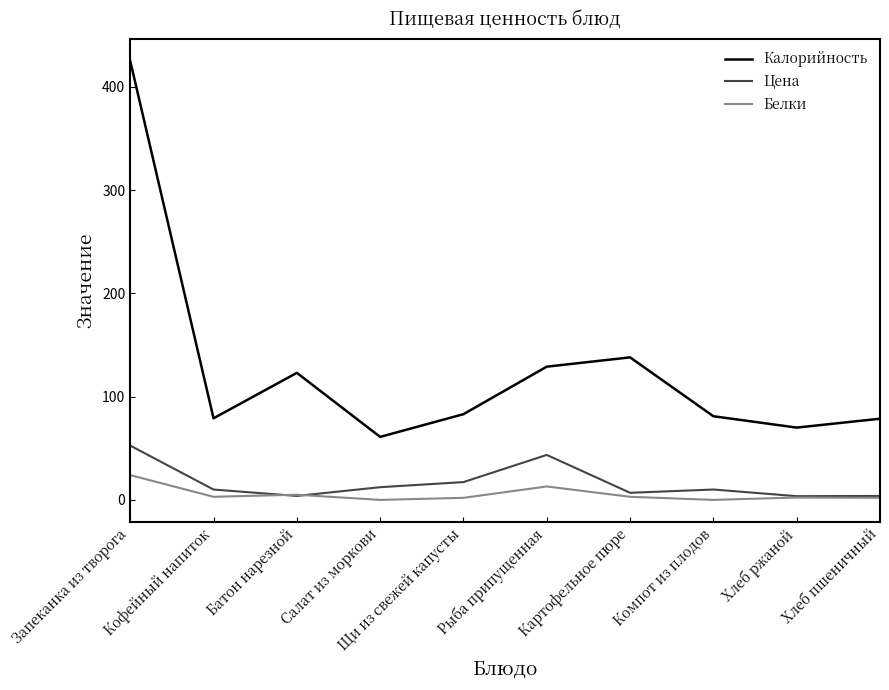

What is the highest value of the Белки series?

24.0